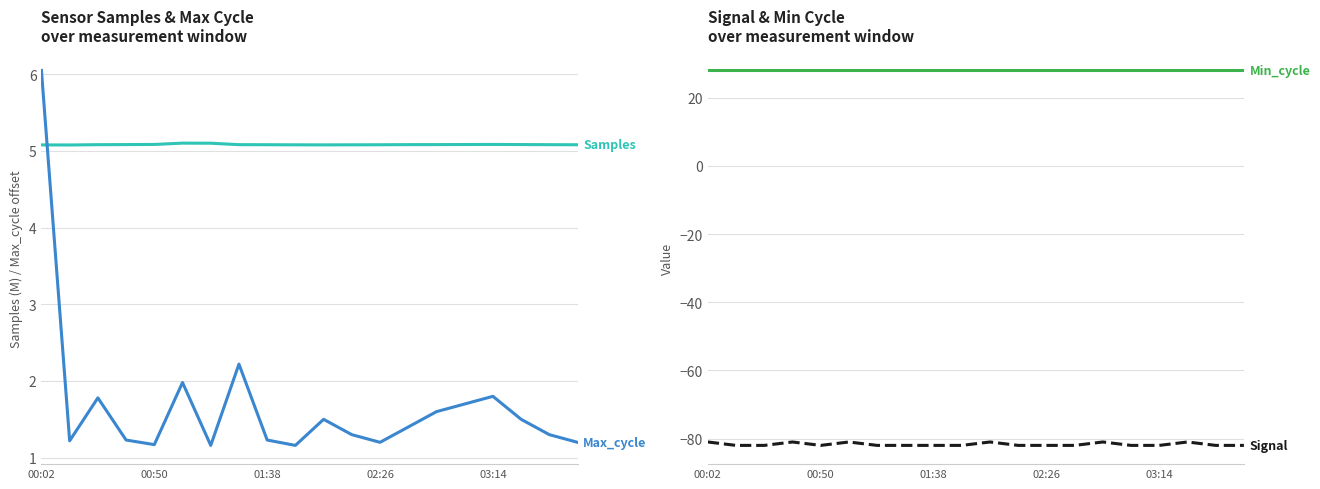

What is the maximum value for Max_cycle?

6.0